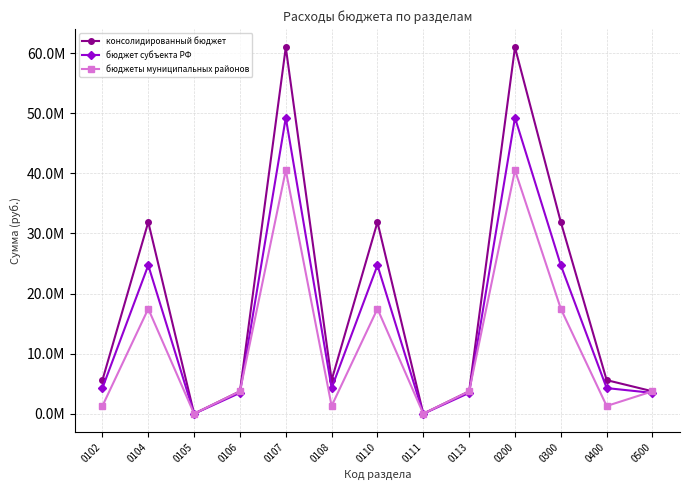

Does the chart have visible grid lines?

Yes